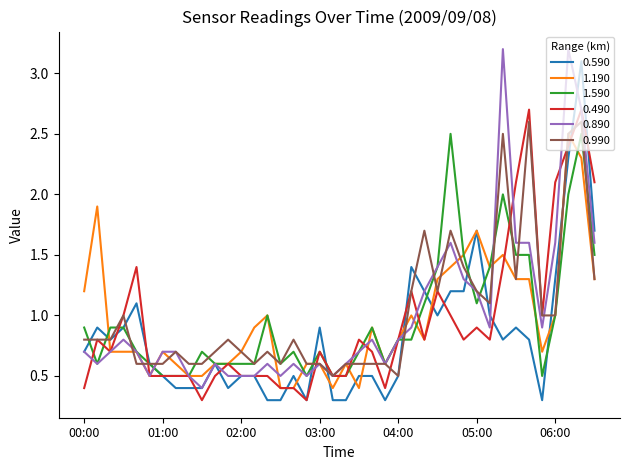

What is the minimum value shown in the chart?

0.3